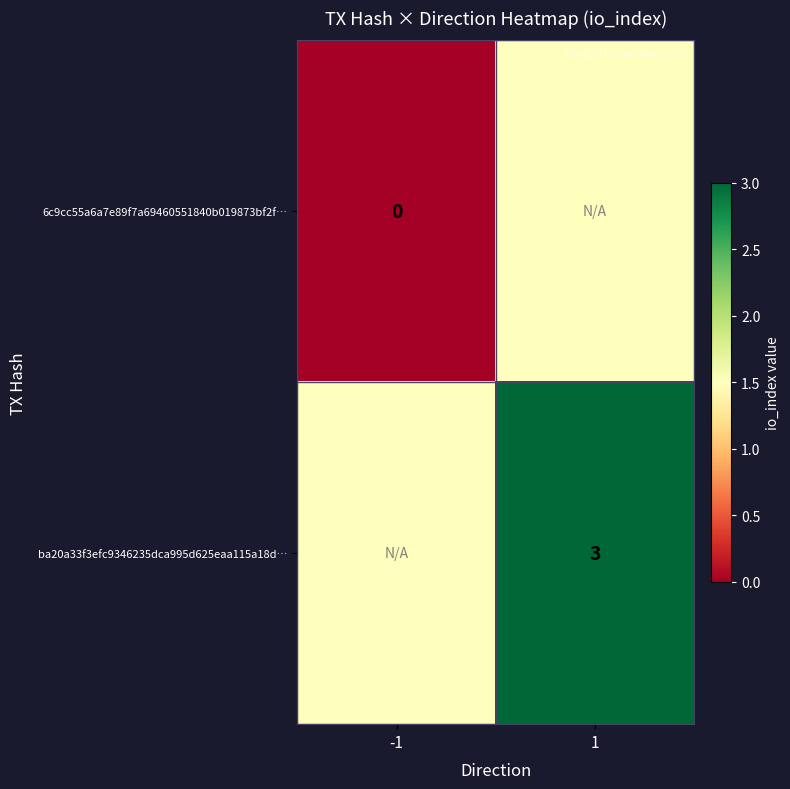

Is it true that ba20a33f3efc9346235dca995d625eaa115a18d… equals 3.0 at 1?

True